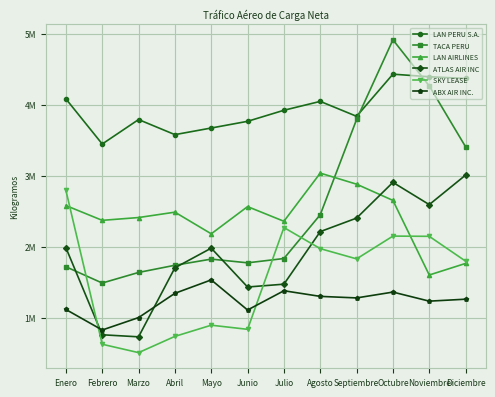

Between Julio and Mayo, which is larger?

Julio